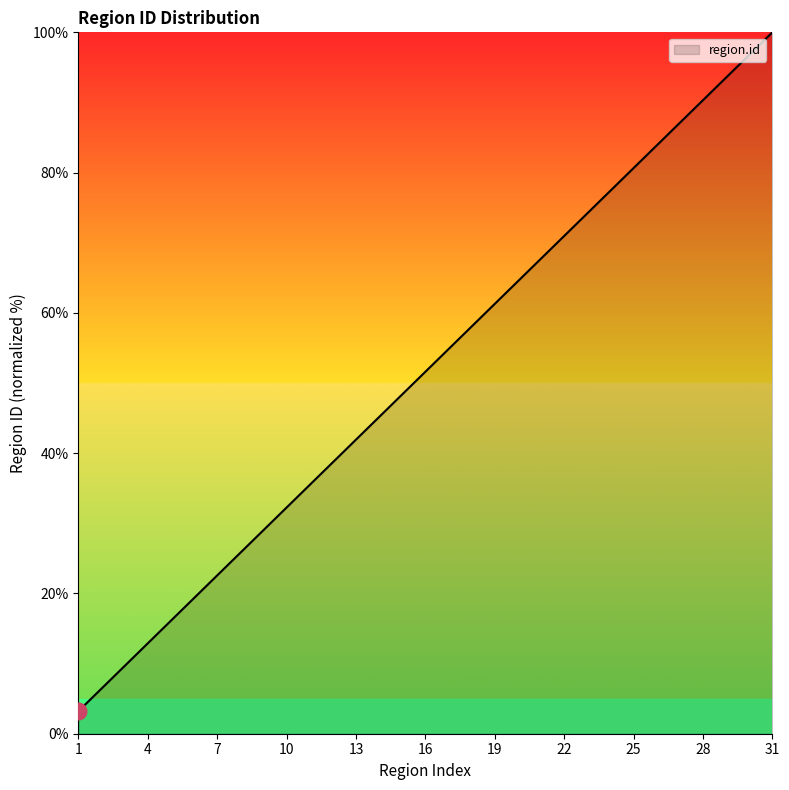

What is the difference between the maximum and minimum values?

96.8